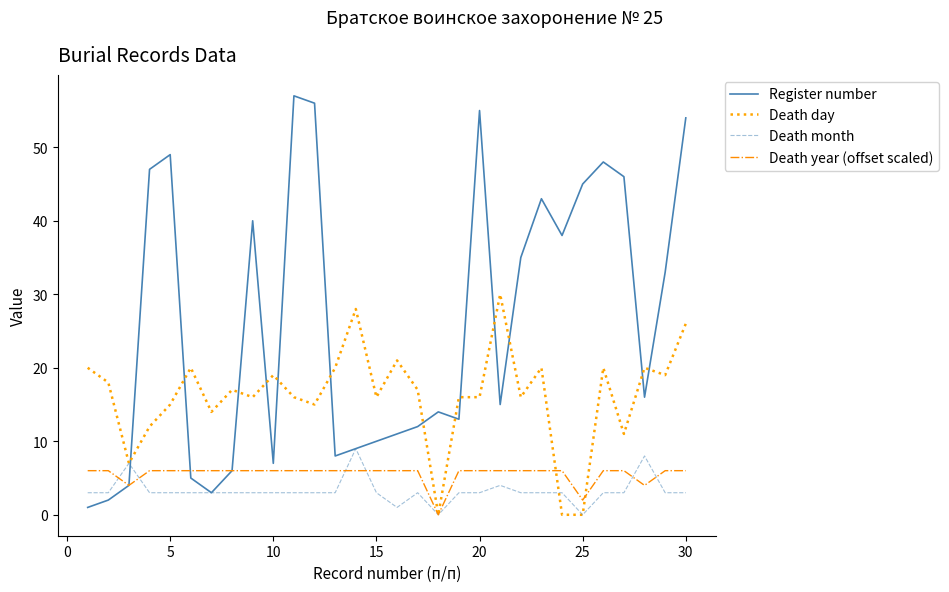

Which series has the widest spread of values?

Register number